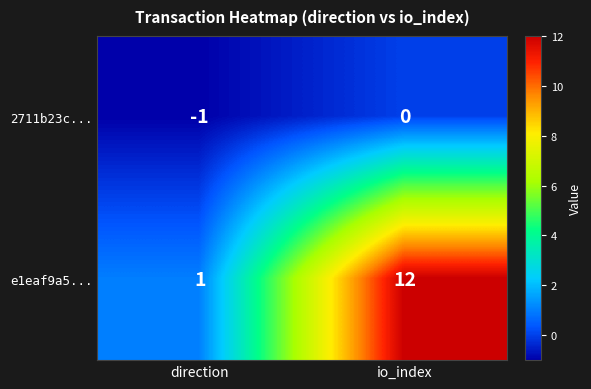

What is the difference between the maximum and minimum values in the e1eaf9a5... series?

11